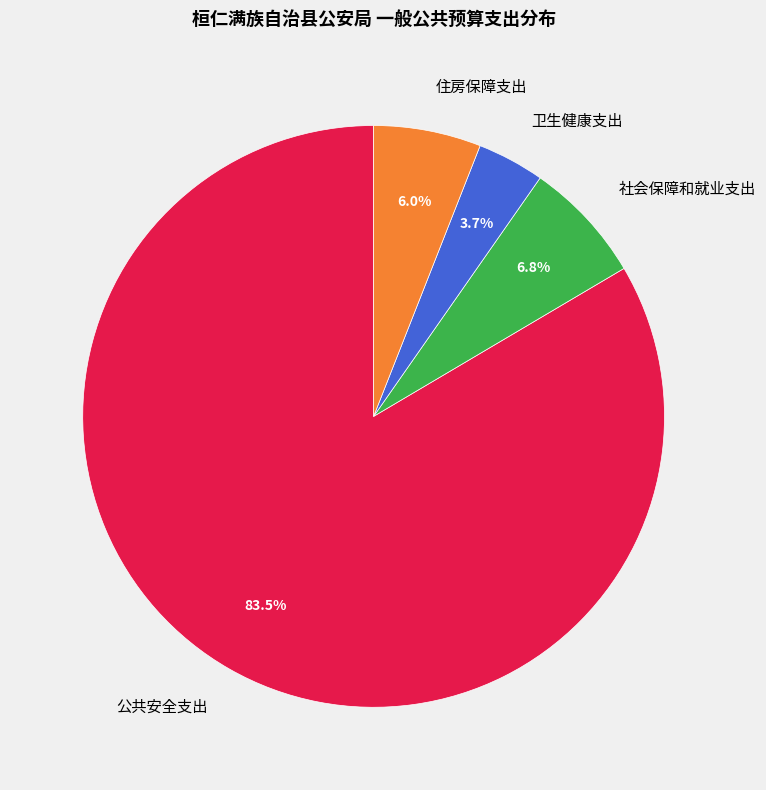

What portion of the pie excludes 卫生健康支出?

96.3%